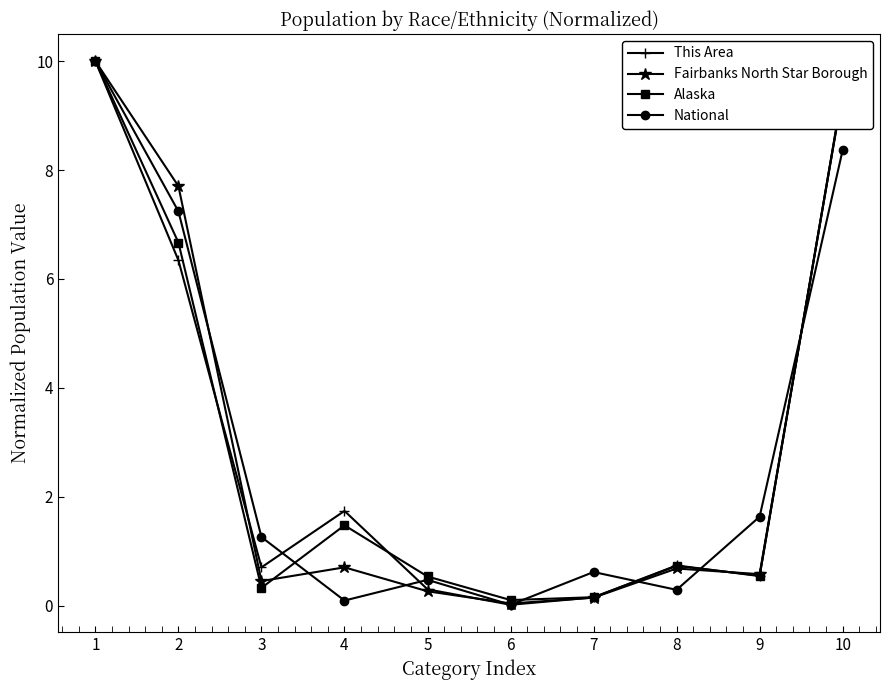

At which label does Fairbanks North Star Borough reach its minimum?

6